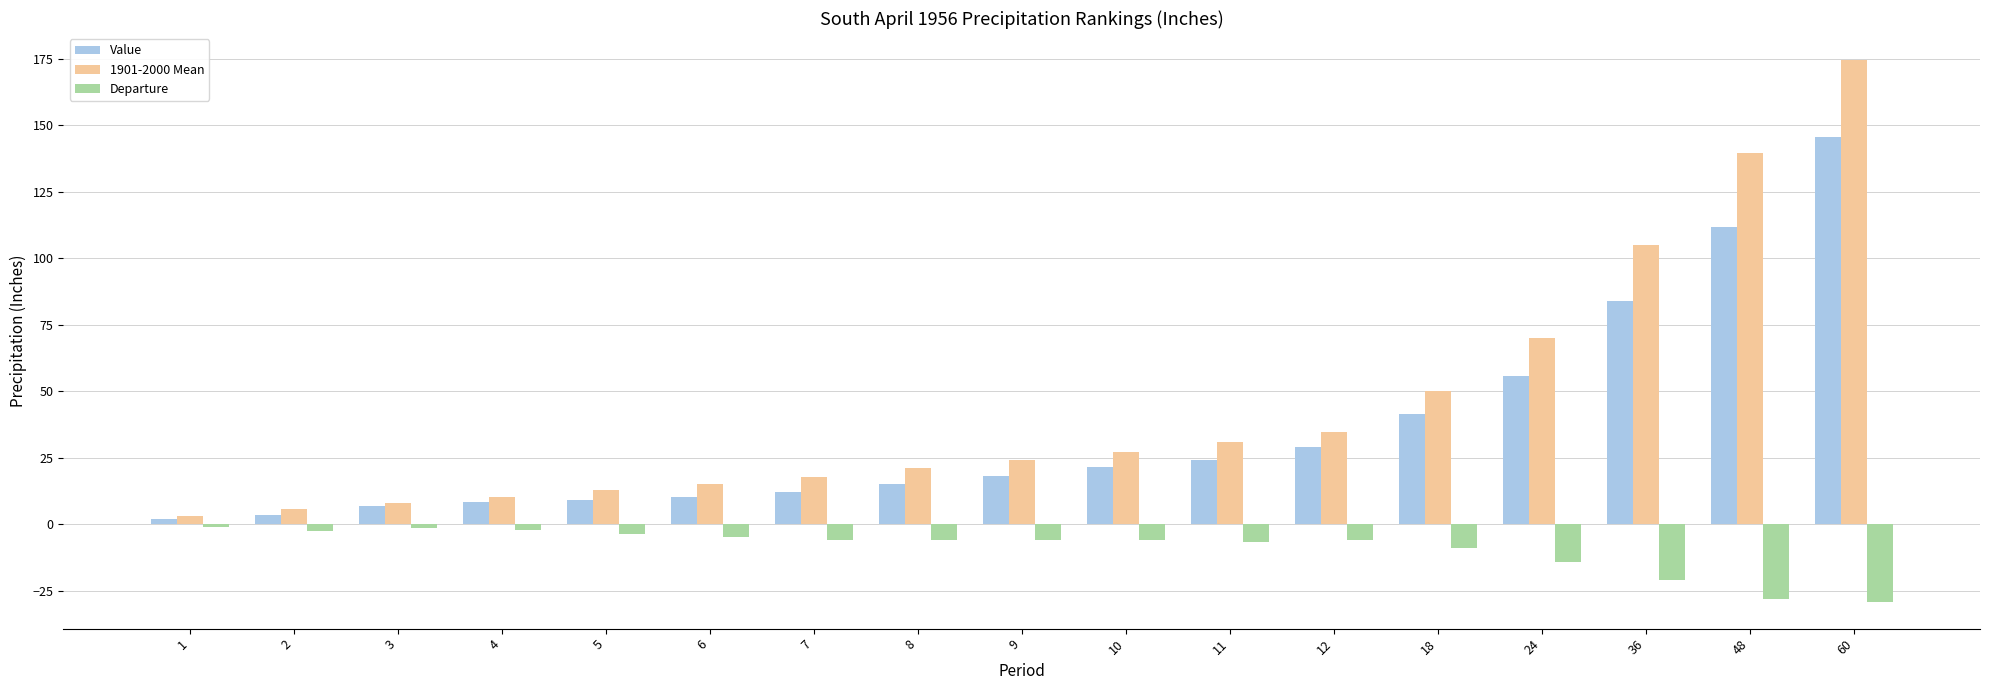

At which category is the sum across all series the highest?

60